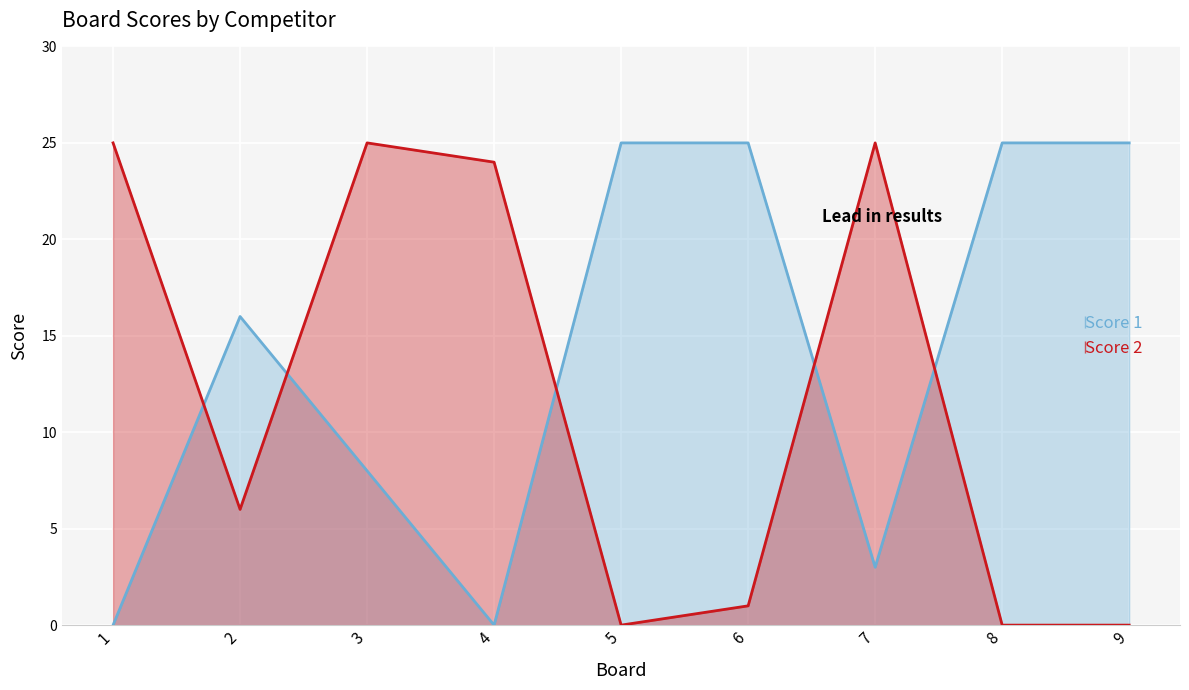

Which has a higher value, 5 or 7?

5